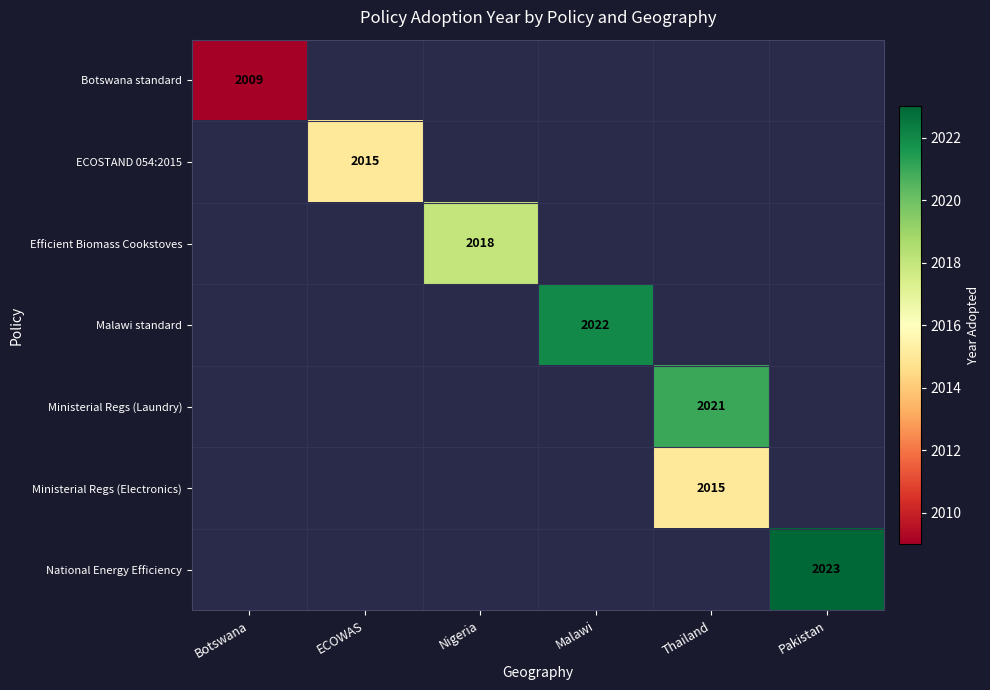

True or false: Malawi standard has a value of 2022 at Malawi.

True